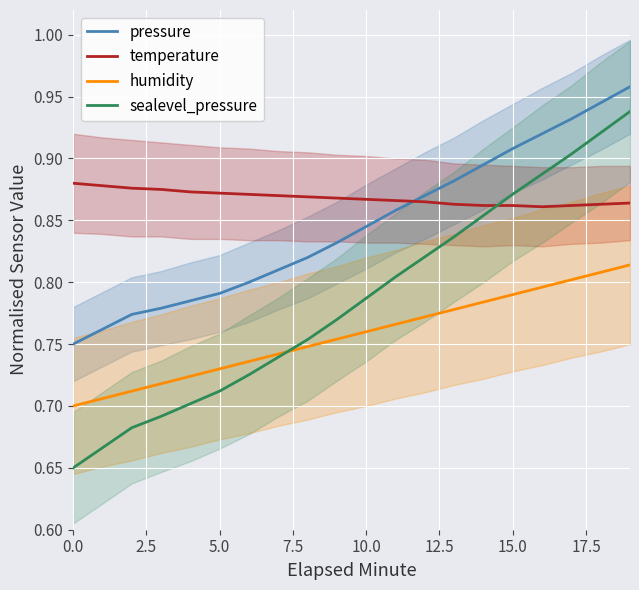

Reading left to right, what are all the values shown in this chart?

pressure: 0.8	0.8	0.8	0.8	0.8	0.8	0.8	0.8	0.8	0.8	0.8	0.9	0.9	0.9	0.9	0.9	0.9	0.9	0.9	1.0
temperature: 0.9	0.9	0.9	0.9	0.9	0.9	0.9	0.9	0.9	0.9	0.9	0.9	0.9	0.9	0.9	0.9	0.9	0.9	0.9	0.9
humidity: 0.7	0.7	0.7	0.7	0.7	0.7	0.7	0.7	0.7	0.8	0.8	0.8	0.8	0.8	0.8	0.8	0.8	0.8	0.8	0.8
sealevel_pressure: 0.7	0.7	0.7	0.7	0.7	0.7	0.7	0.7	0.8	0.8	0.8	0.8	0.8	0.8	0.9	0.9	0.9	0.9	0.9	0.9